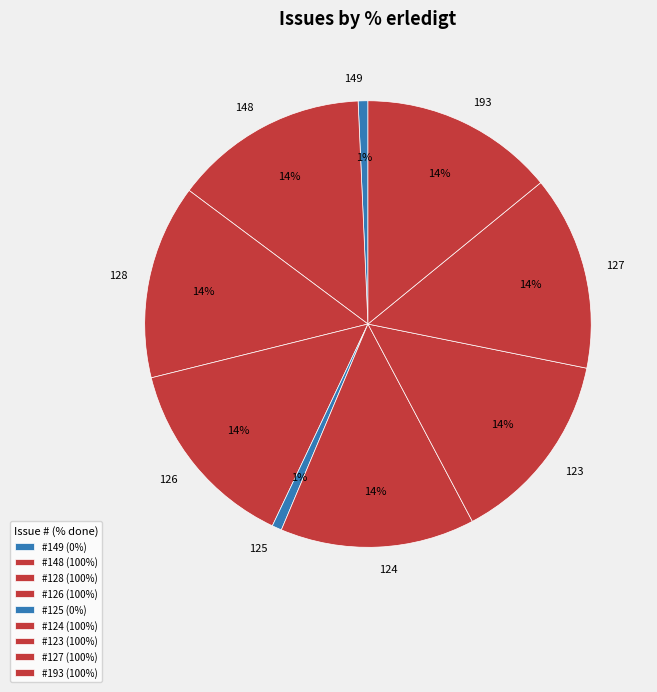

Which has a higher value, 124 or 149?

124